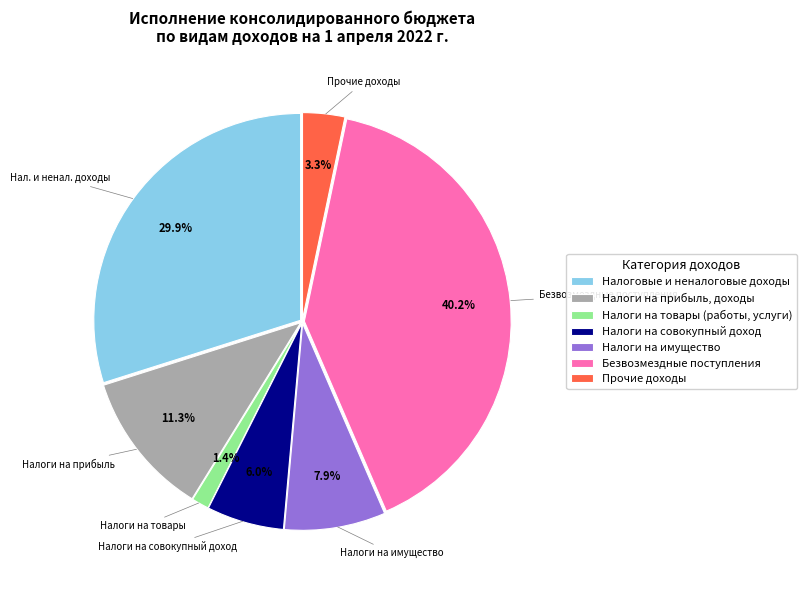

Which category has the smallest portion of the pie?

Налоги на товары (работы, услуги)